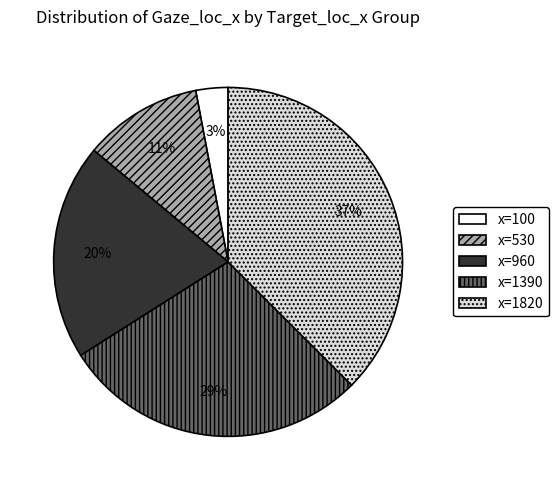

To the nearest percent, what is the average slice percentage?

20%